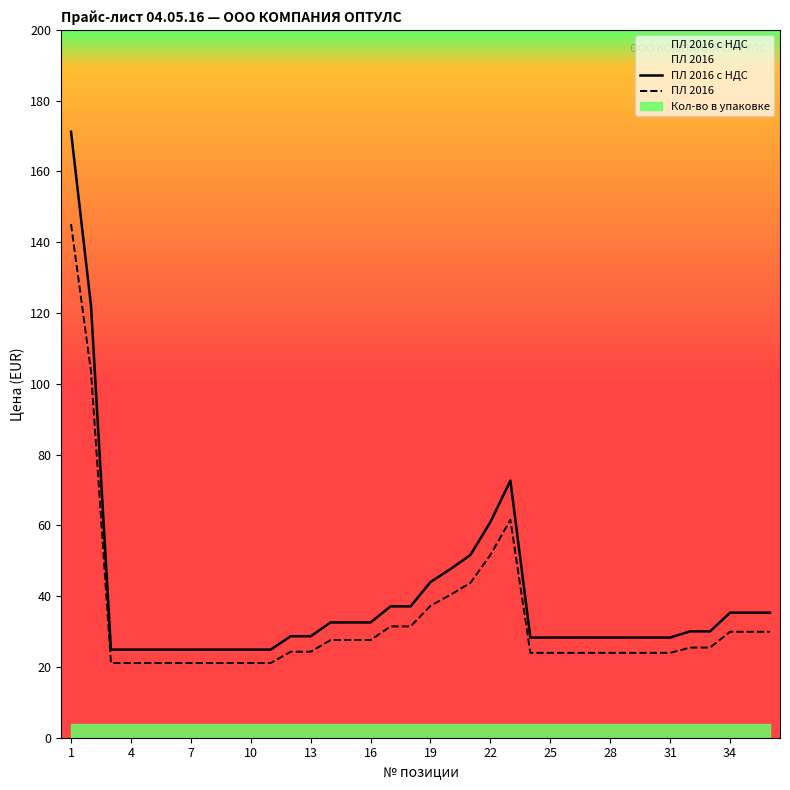

Which series has the widest spread of values?

ПЛ 2016 с НДС